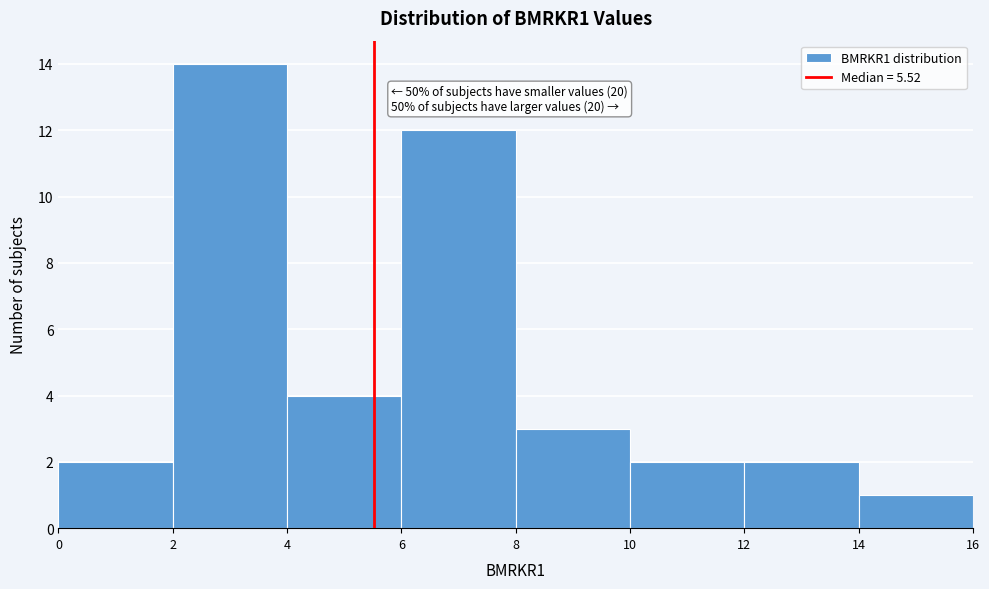

Which range on the x-axis has the tallest bar?

2 to 4